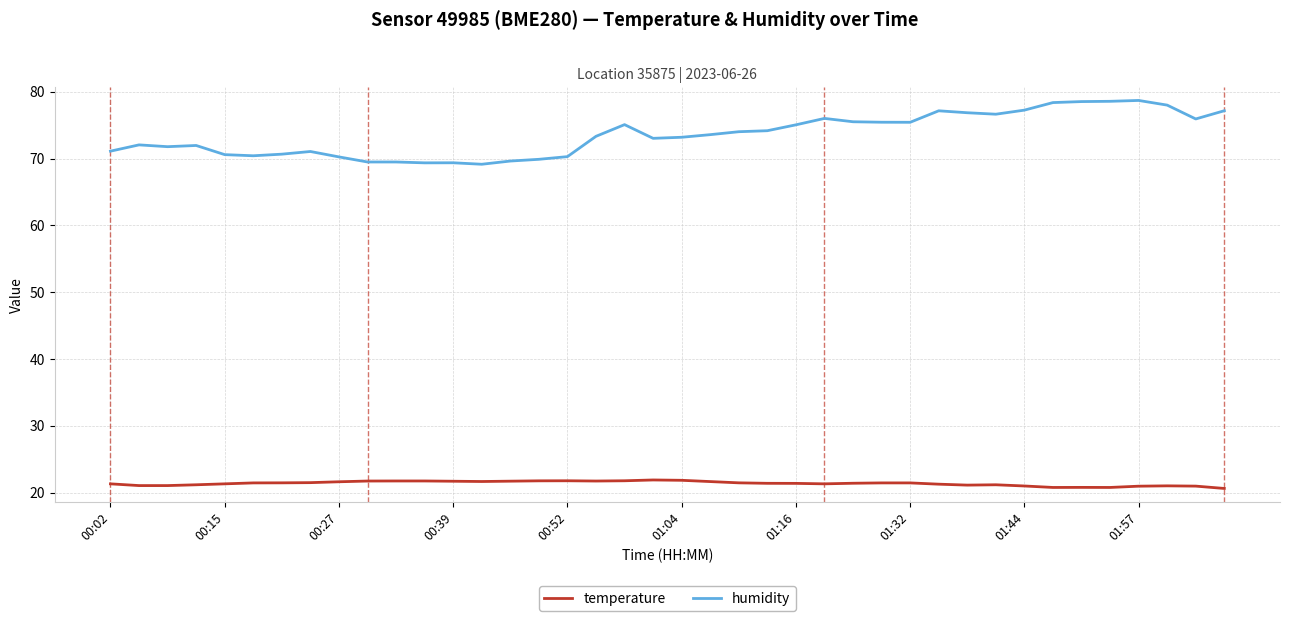

True or false: humidity and temperature cross at least once.

False